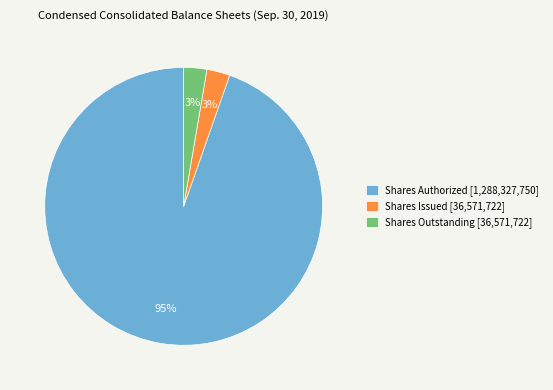

Is the sum of Shares Authorized [1,288,327,750] and Shares Issued [36,571,722] greater than half?

Yes